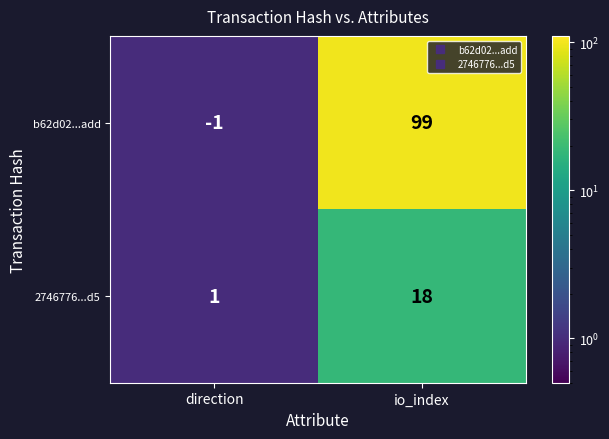

How many distinct data groups are displayed?

2